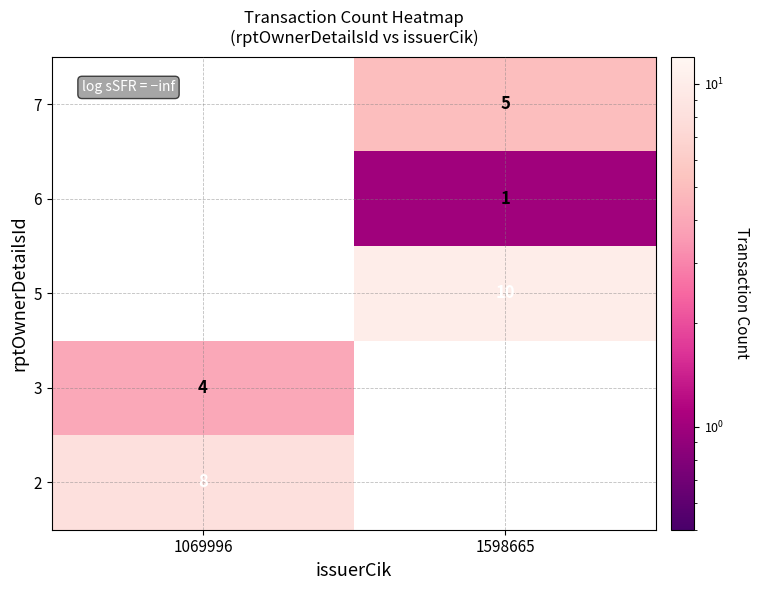

The 5 series shows 14 at 1598665. True or false?

False